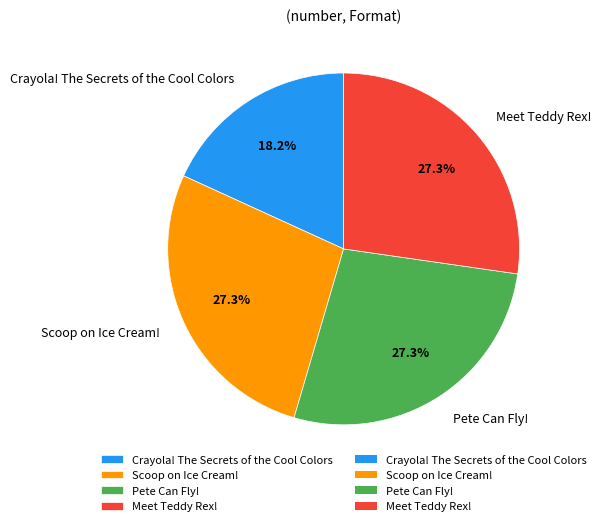

What percentage do Crayola! The Secrets of the Cool Colors and Scoop on Ice Cream! together represent?

45.5%